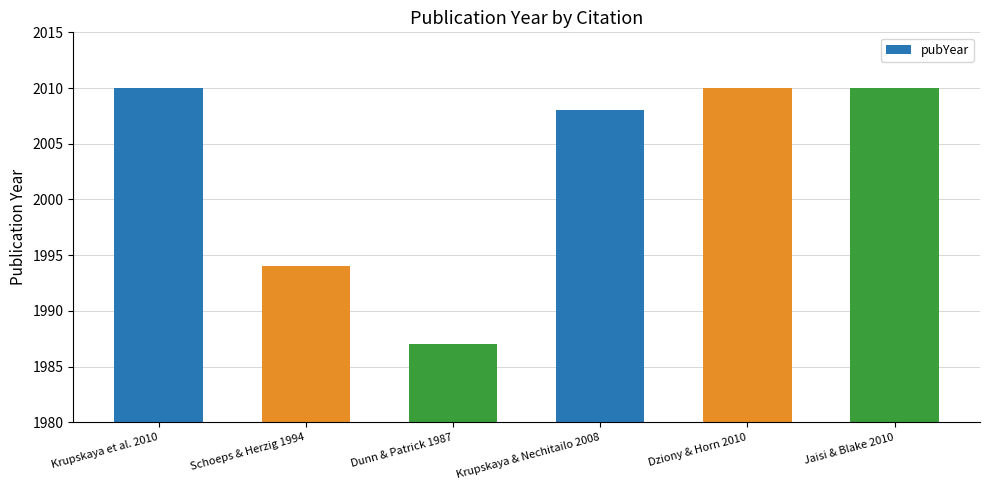

Reading right to left, list all the values displayed in this chart.

2010	2010	2008	1987	1994	2010